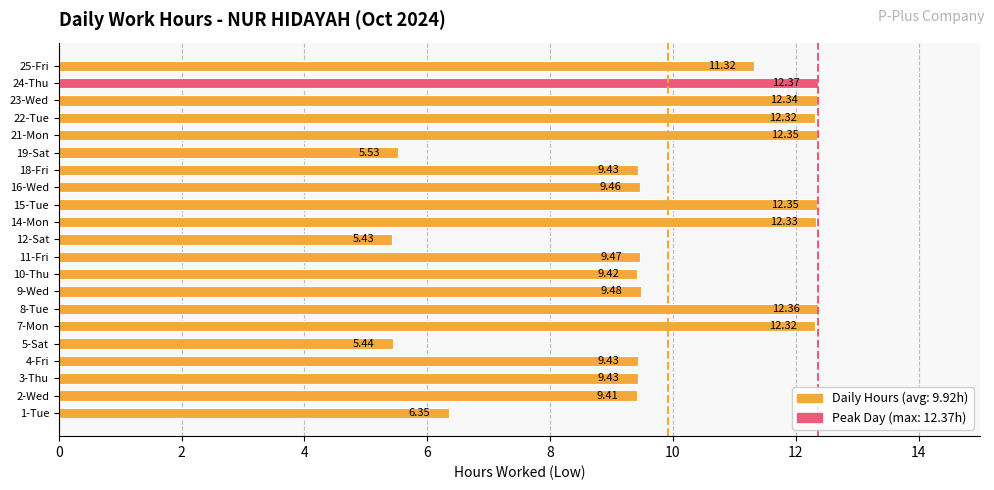

What is the average value?

9.9